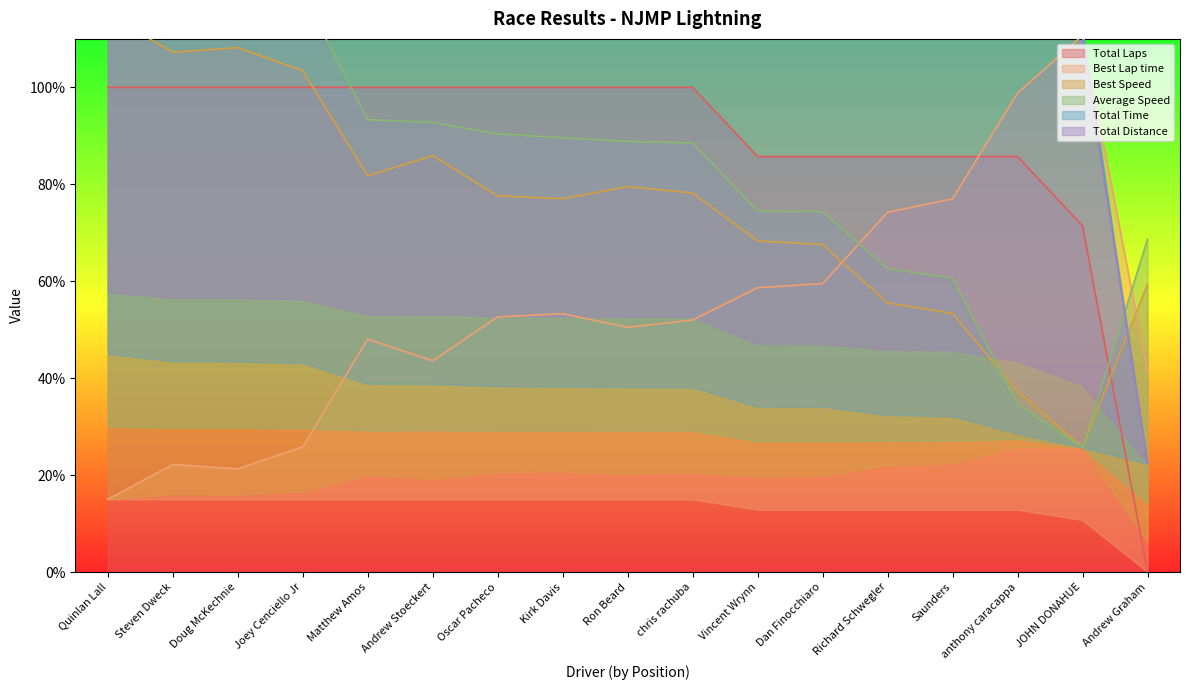

How many values in the Average Speed series are below 77?

7